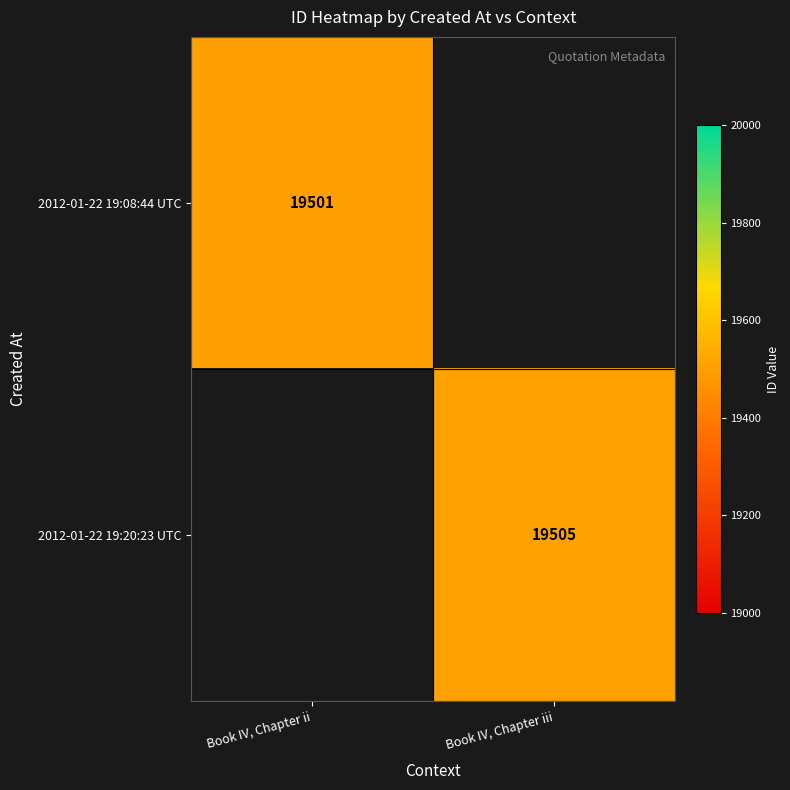

Is the value of 2012-01-22 19:20:23 UTC at Book IV, Chapter iii greater than the value of 2012-01-22 19:08:44 UTC at Book IV, Chapter ii?

Yes